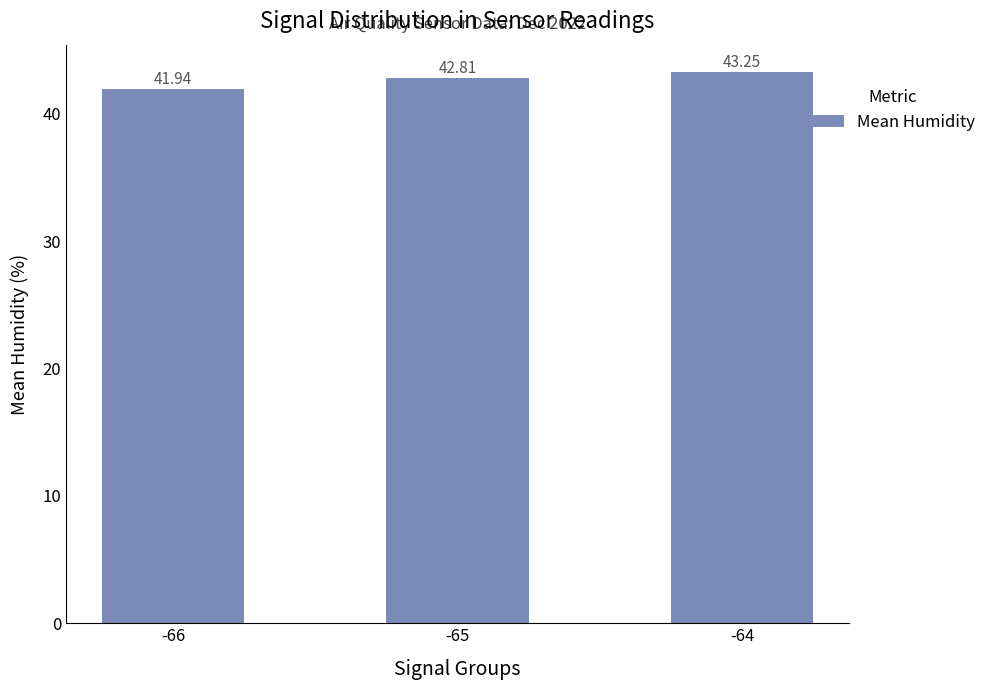

Count the values in the range 41 to 43.

2